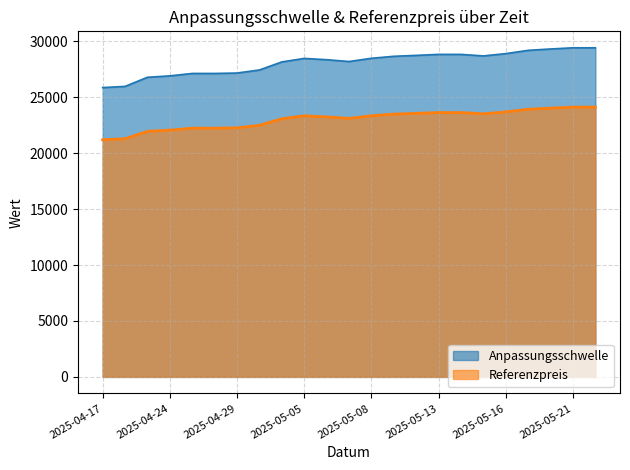

How many values in the Referenzpreis series exceed 23344?

12